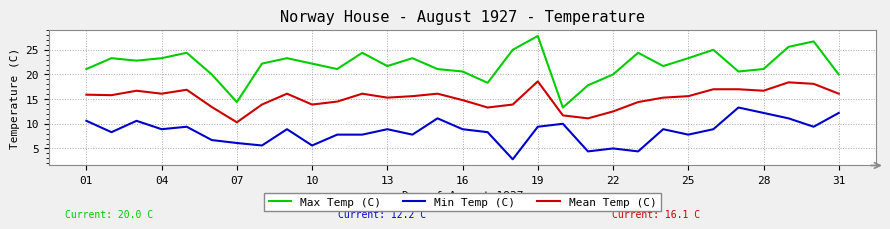

What is the greatest value displayed?

27.8